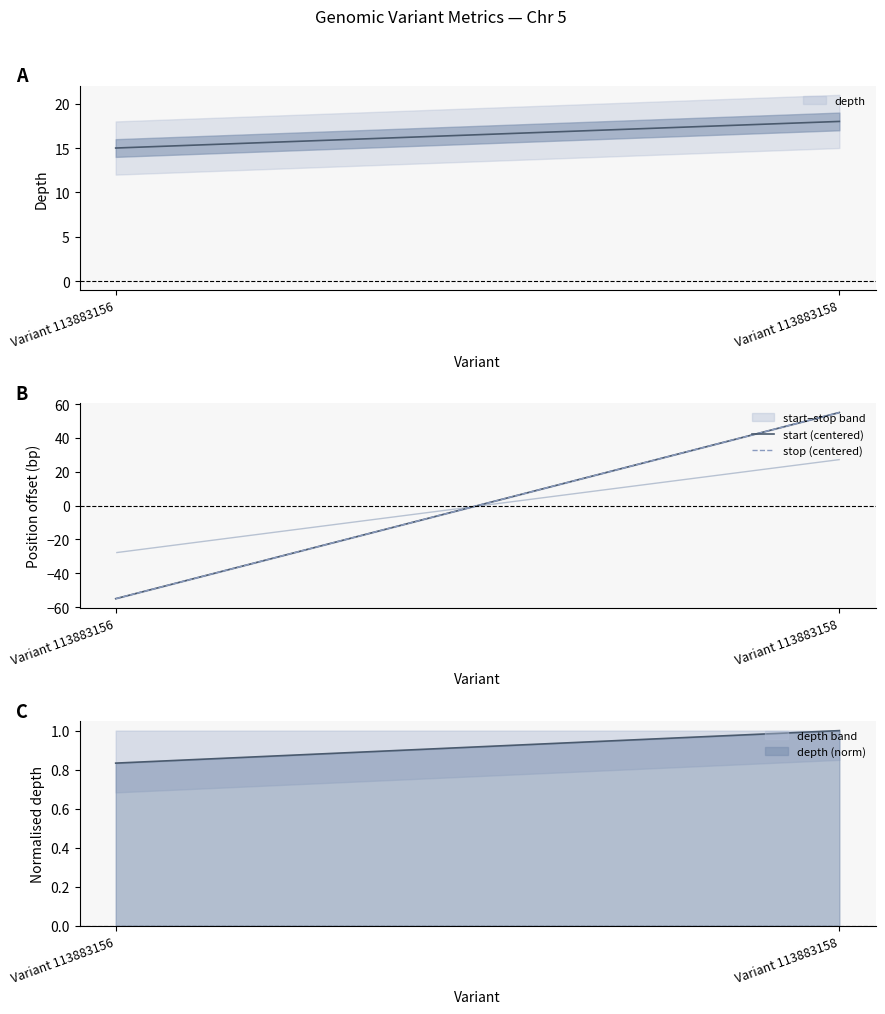

What is the value of the stop (centered) point at the 1st from the left?

-55